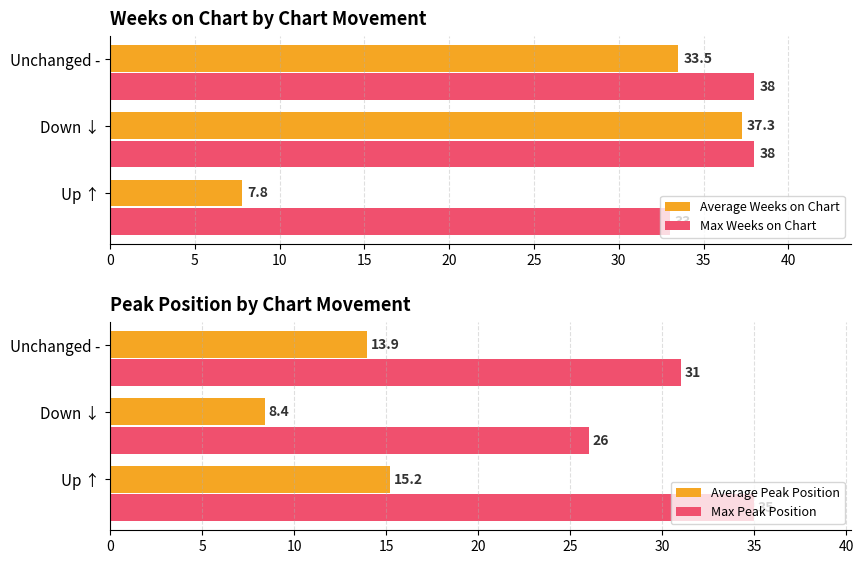

What is the sum of all Max Weeks on Chart values?

109.0